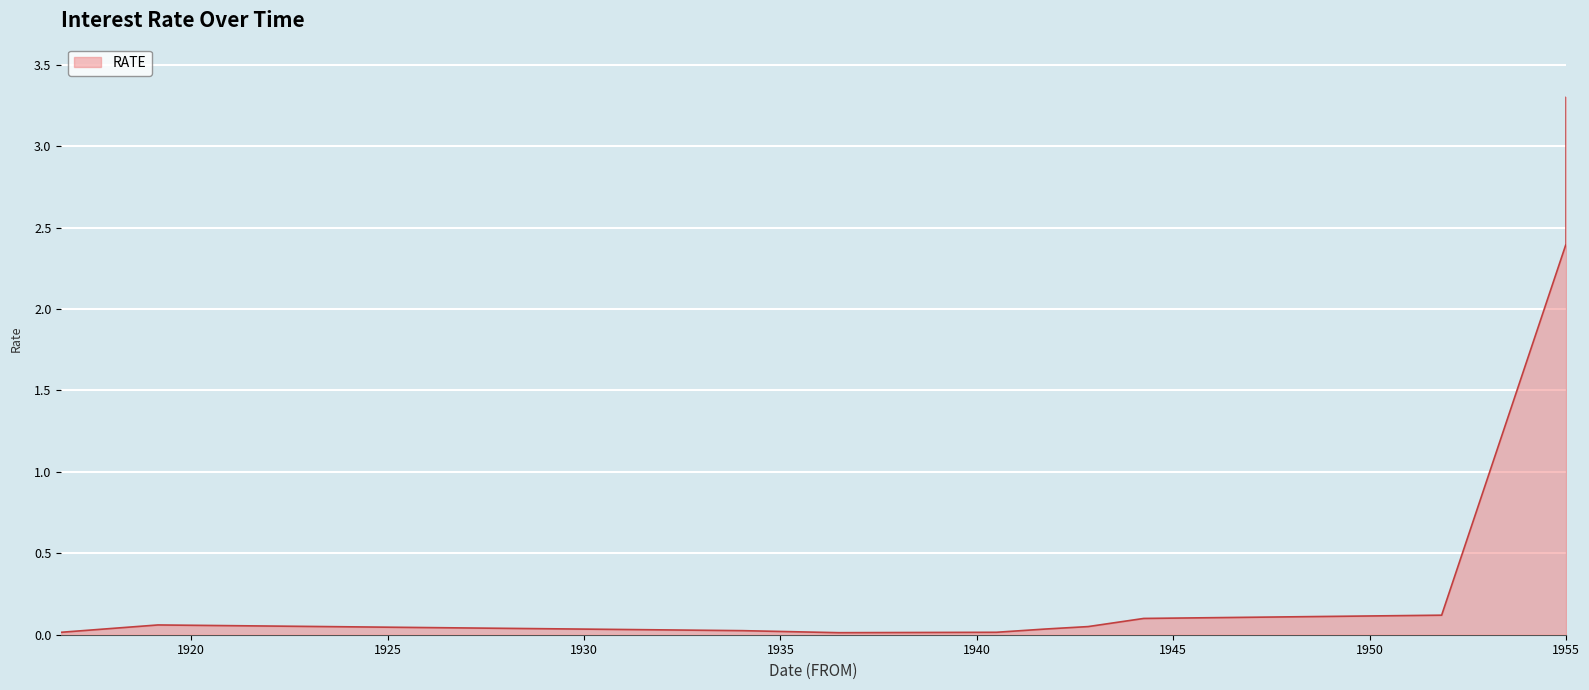

At which category does the data reach its first local valley?

1936-06-26